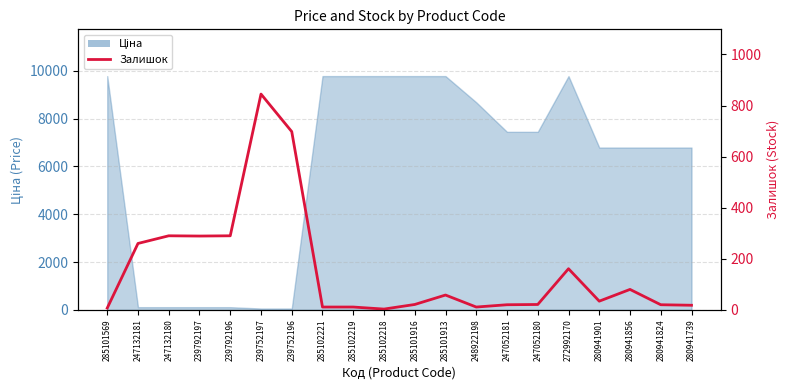

True or false: the data shows 3 at 285102221.

False